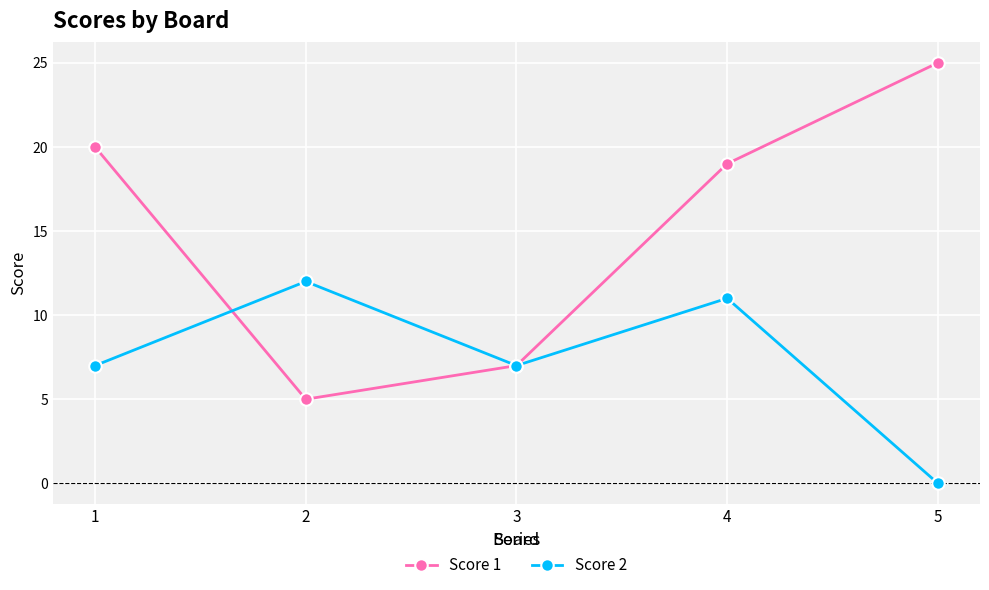

Rank the series by their maximum value, from lowest to highest.

Score 2, Score 1